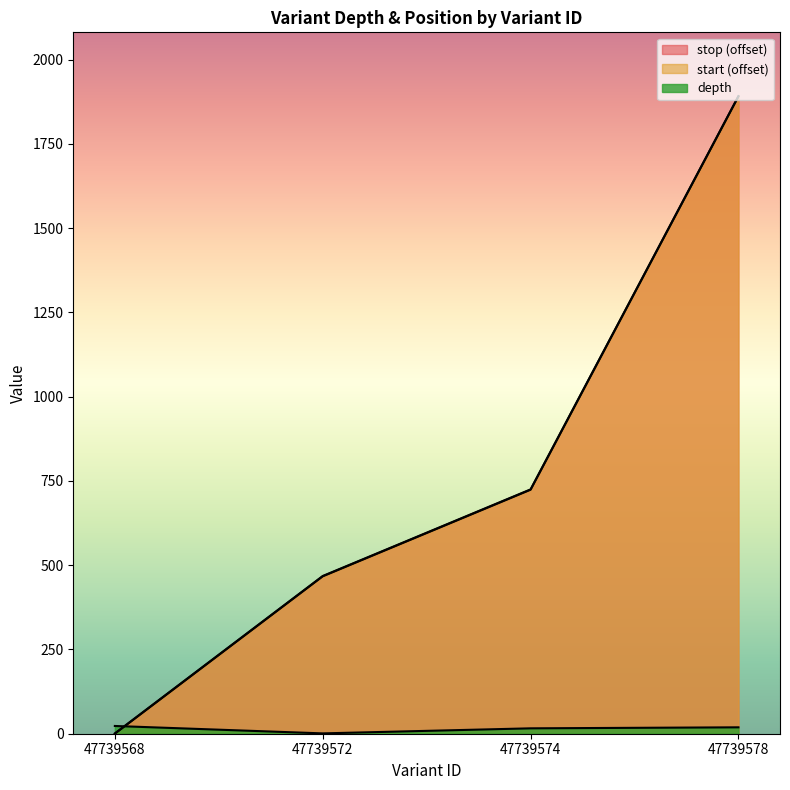

Reading left to right, what are all the values shown in this chart?

depth: 47739568=23	47739572=1	47739574=16	47739578=19
start: 47739568=1	47739572=468	47739574=725	47739578=1892
stop: 47739568=0	47739572=467	47739574=724	47739578=1891